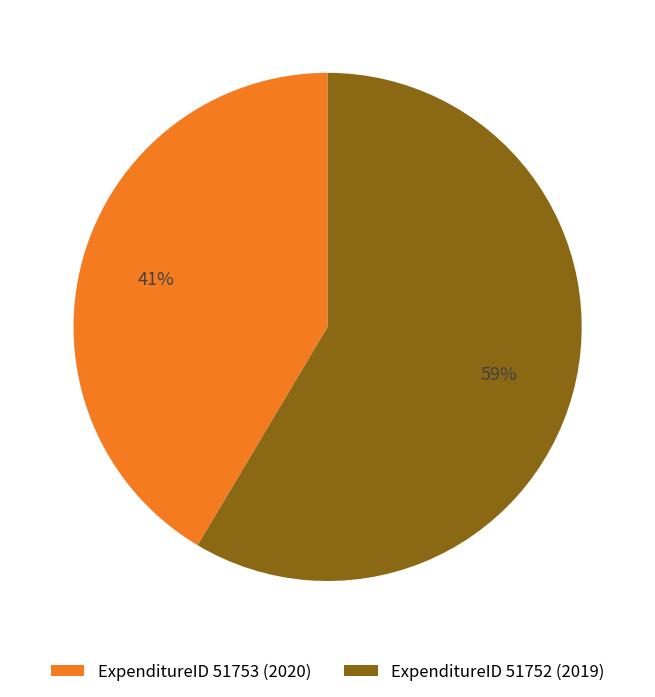

True or false: ExpenditureID 51752 (2019) accounts for 59% of the total.

True